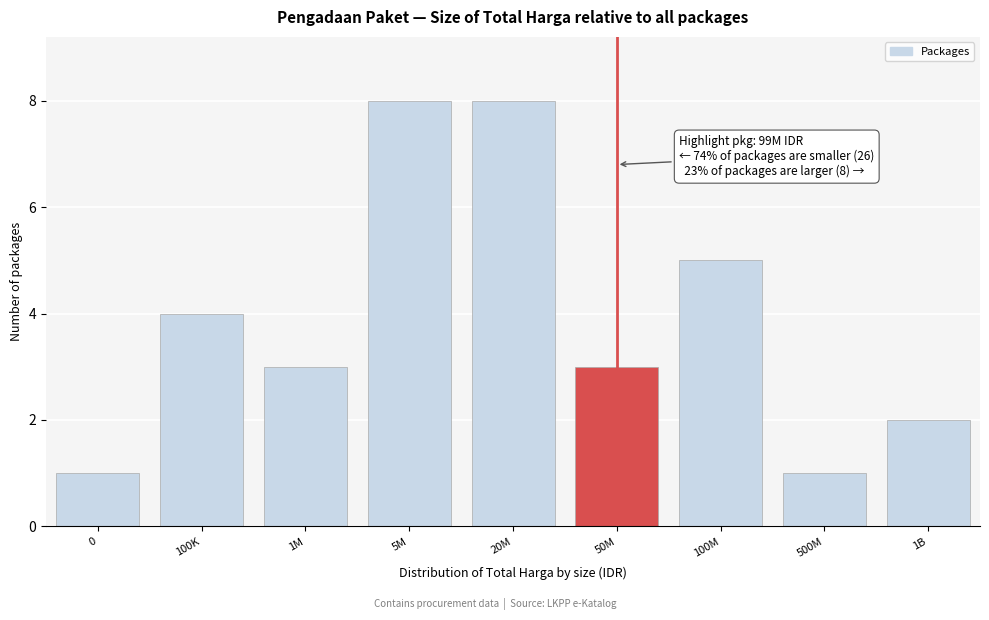

Reading left to right, what are all the values shown in this chart?

1	4	3	8	8	3	5	1	2